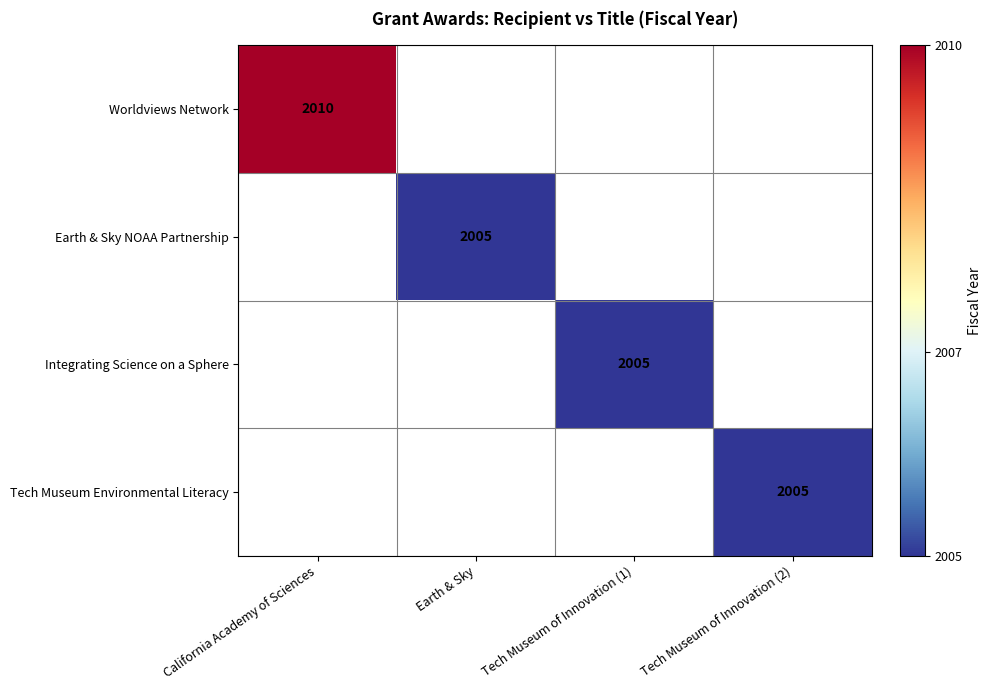

The Worldviews Network series shows 2010 at California Academy of Sciences. True or false?

True